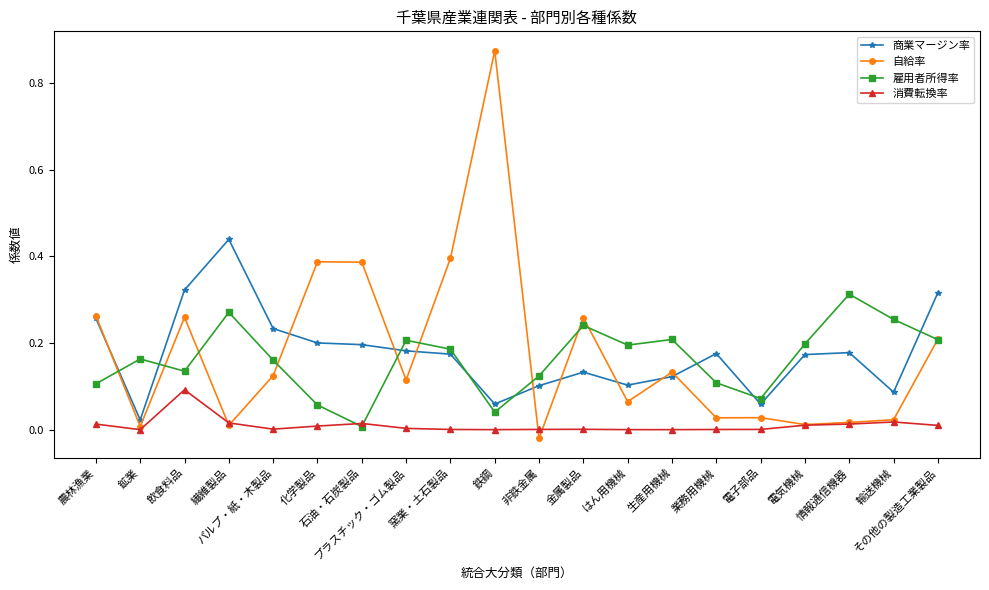

True or false: 消費転換率 and 商業マージン率 intersect in this chart.

False